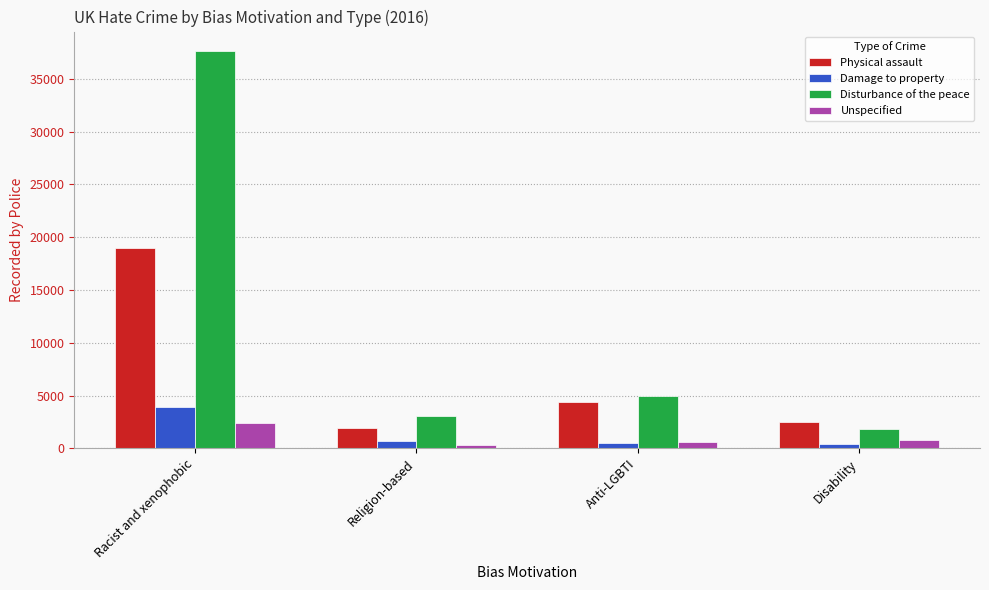

How many values in the Disturbance of the peace series are below 4987?

2